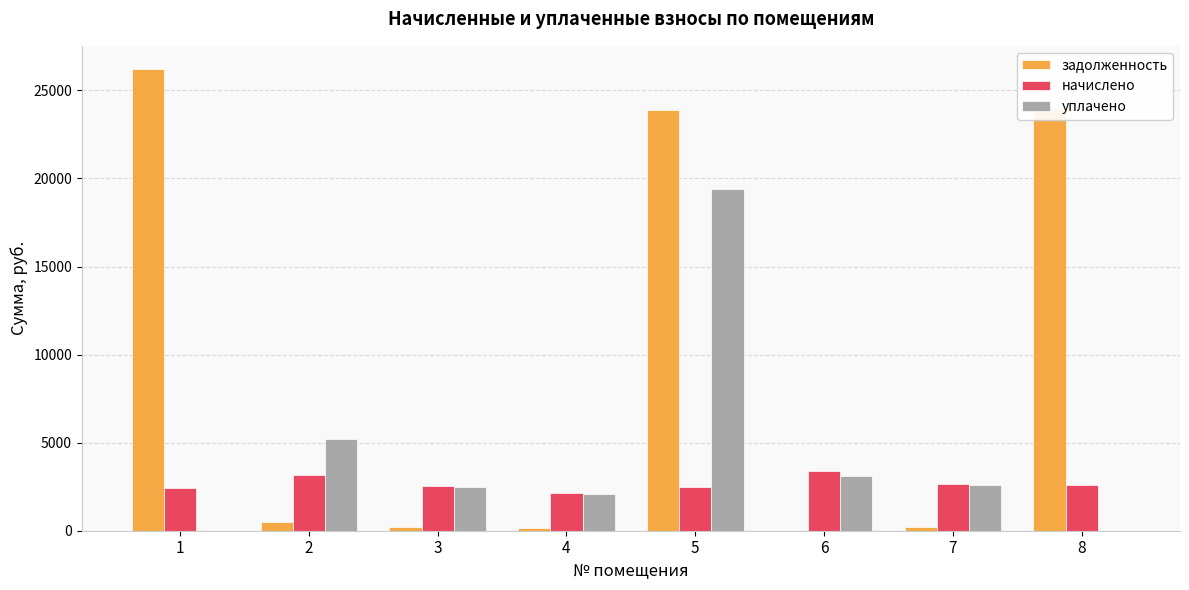

Is the value of задолженность at 2 greater than the value of уплачено at 2?

No